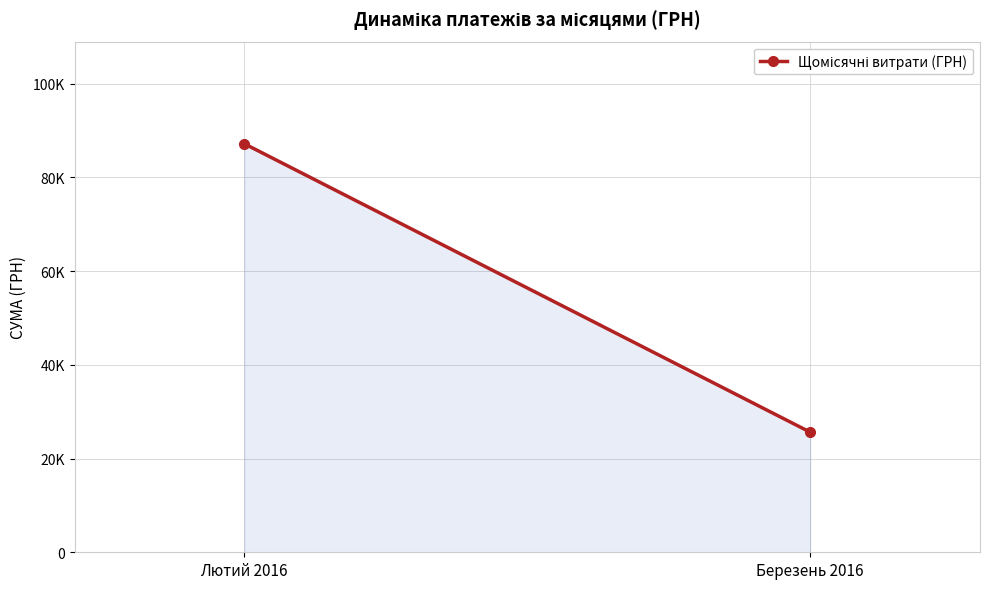

What is the difference between the maximum and minimum values?

61539.1